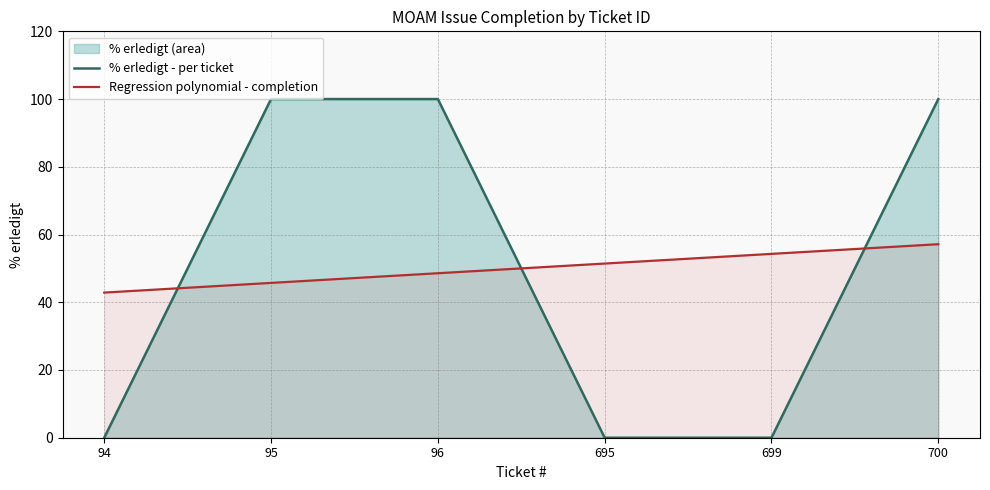

Count the number of categories in the chart.

6